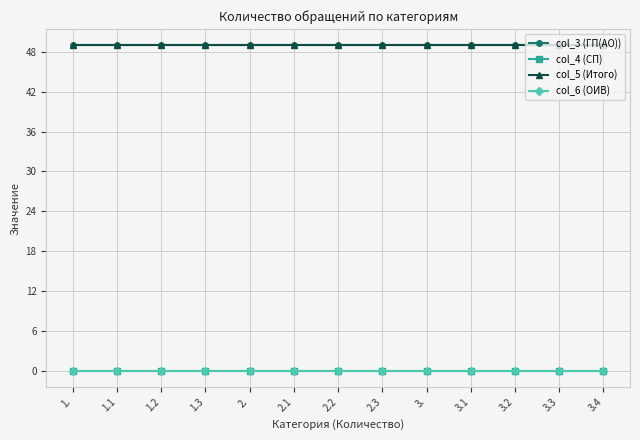

True or false: col_4 (СП) and col_3 (ГП(АО)) intersect in this chart.

False